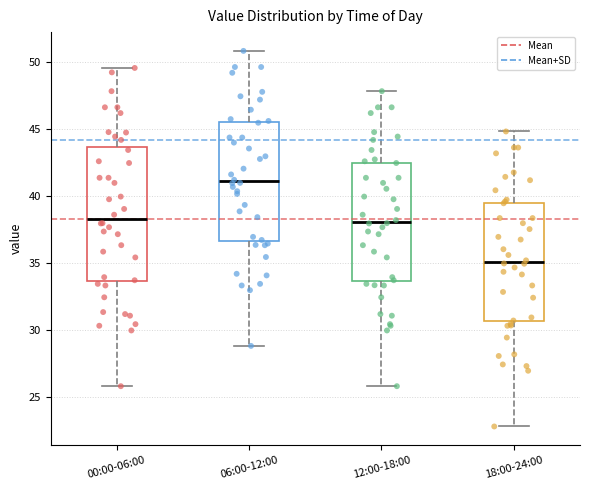

Where does the median line of the box for 12:00-18:00 sit on the y-axis? The values are not printed on the chart, so give them approximately, as read against the axis.

38.0